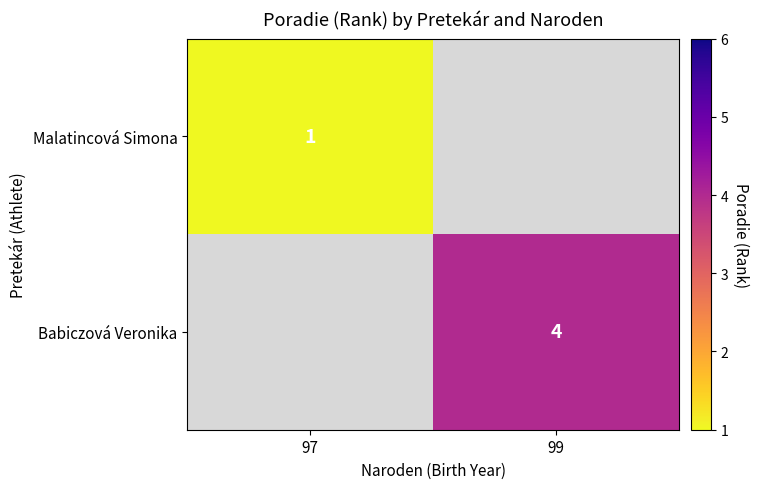

The value of Malatincová Simona at 97 is 1. True or false?

True